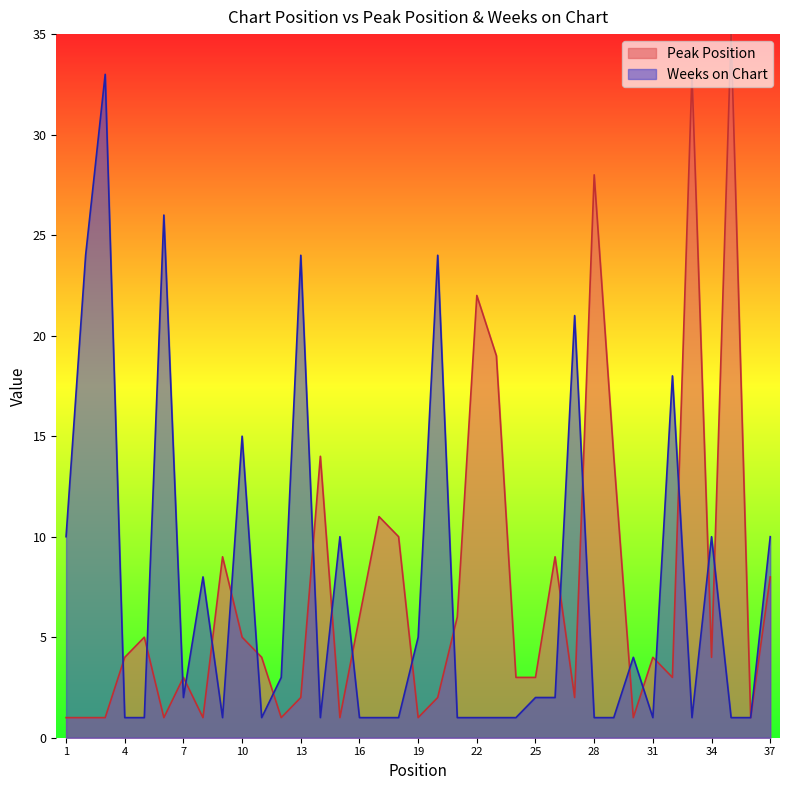

Which series has the widest spread of values?

Peak Position